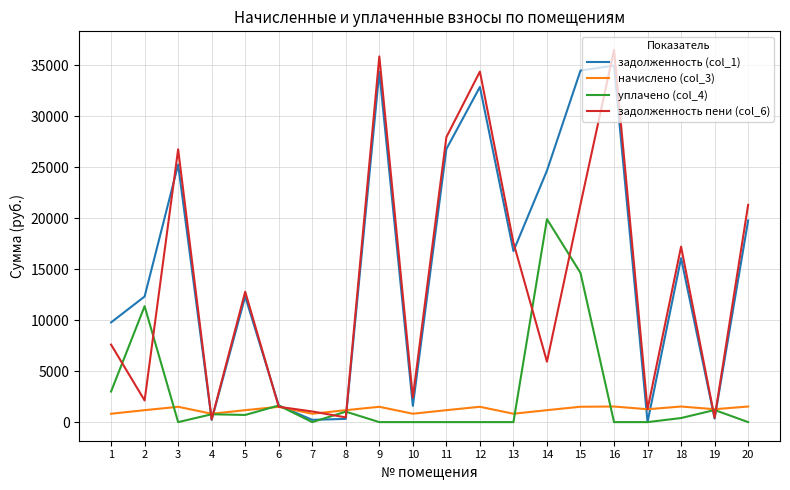

In задолженность (col_1), how many points are higher than both neighbors (excluding endpoints)?

6